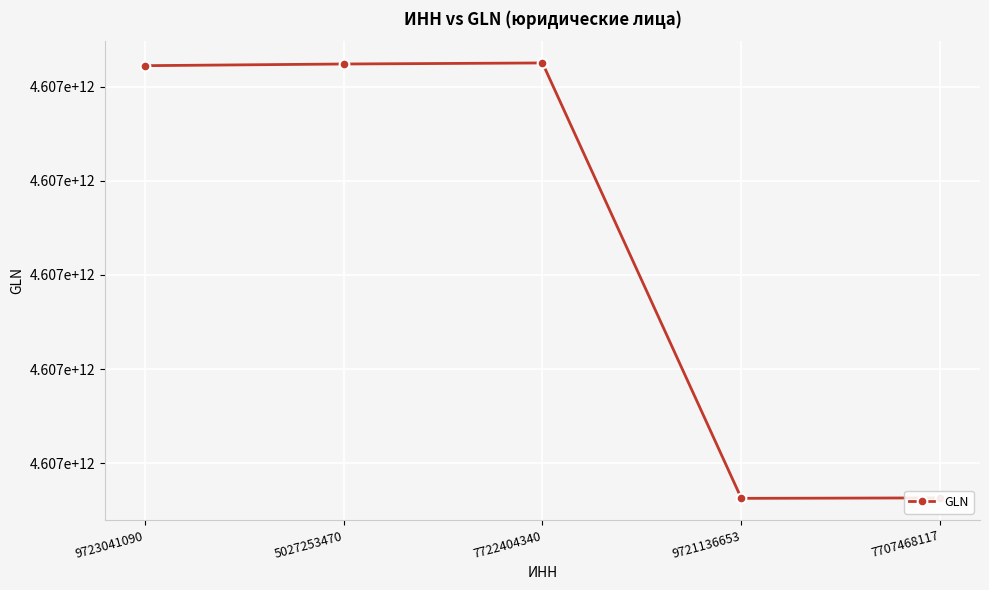

Does the chart display data point markers on the line(s)?

Yes